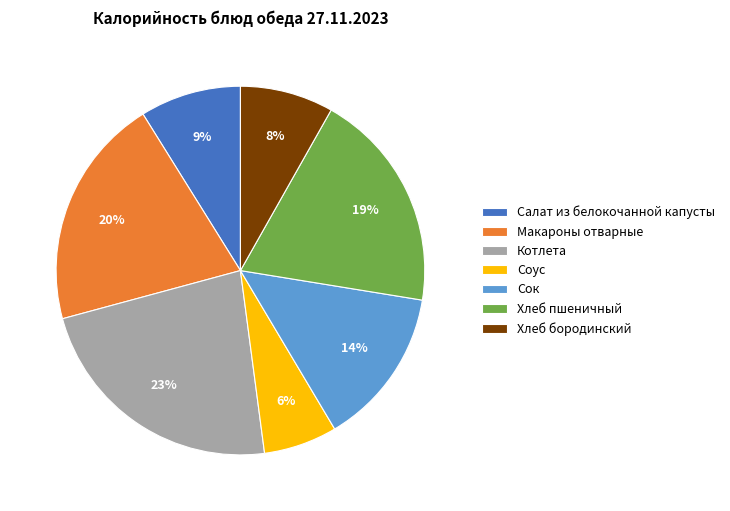

Do Соус and Макароны отварные together represent more than half of the pie?

No